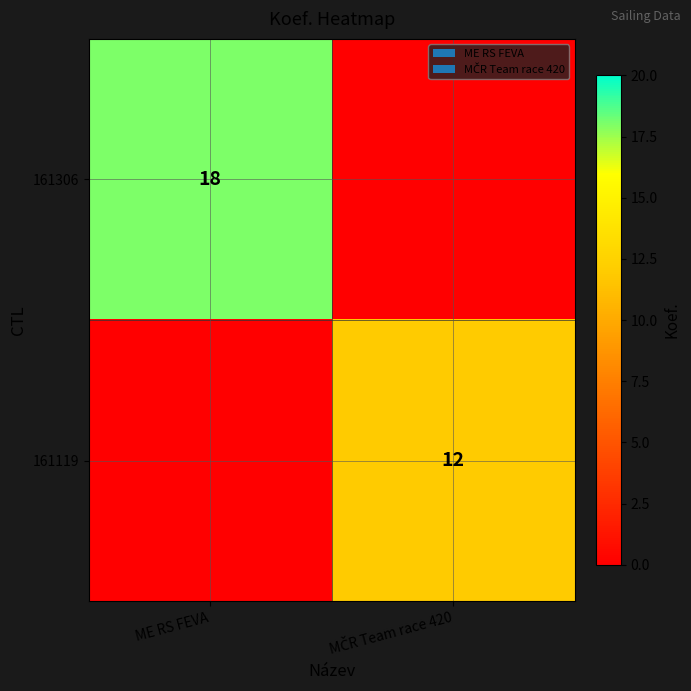

What is the greatest value displayed?

18